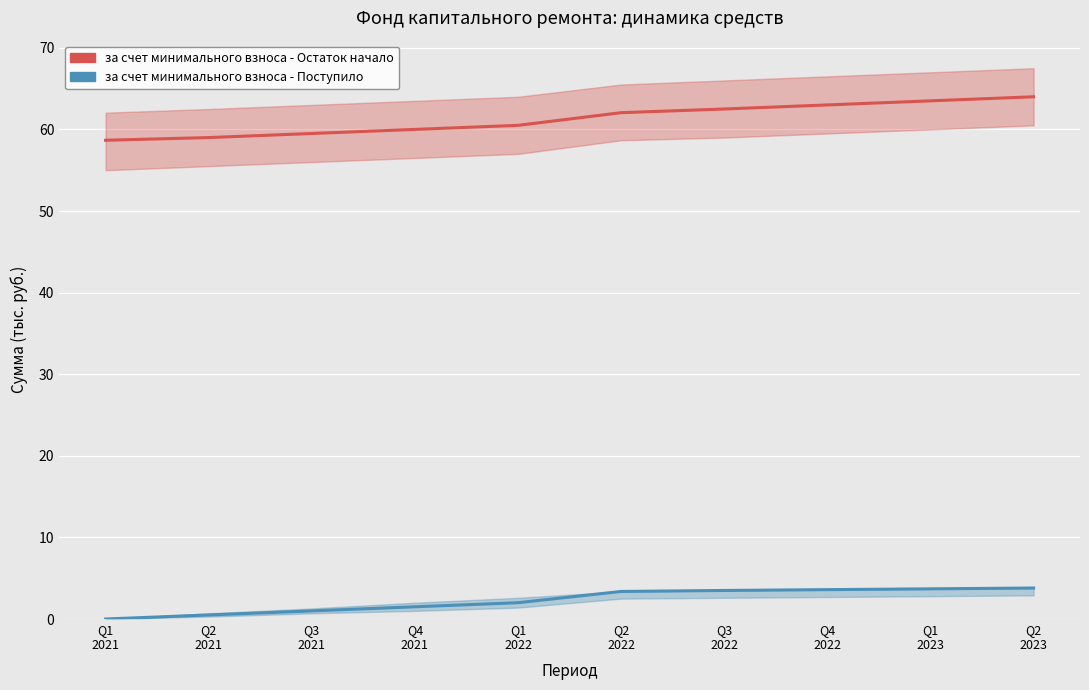

List the series in order of their overall mean, highest first.

за счет минимального взноса - Остаток начало, за счет минимального взноса - Поступило